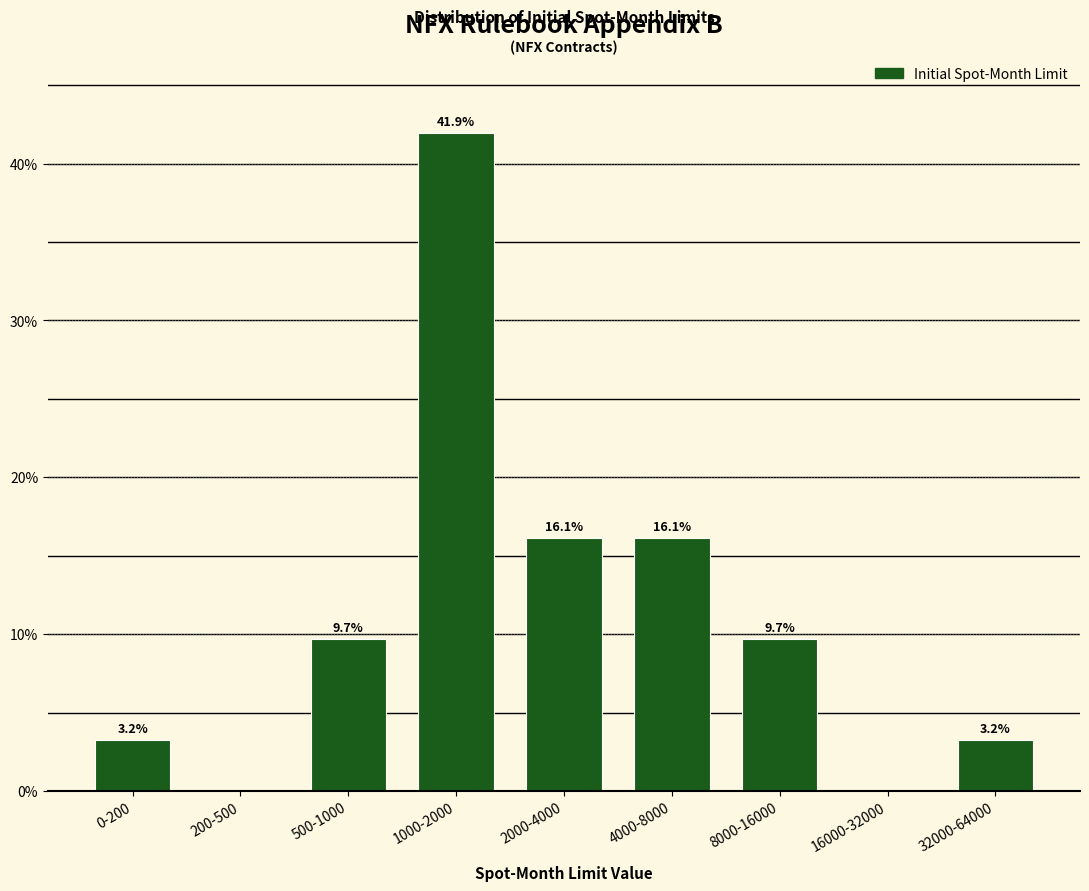

Reading left to right, what are all the values shown in this chart?

0-200=3.2	200-500=0.0	500-1000=9.7	1000-2000=41.9	2000-4000=16.1	4000-8000=16.1	8000-16000=9.7	16000-32000=0.0	32000-64000=3.2